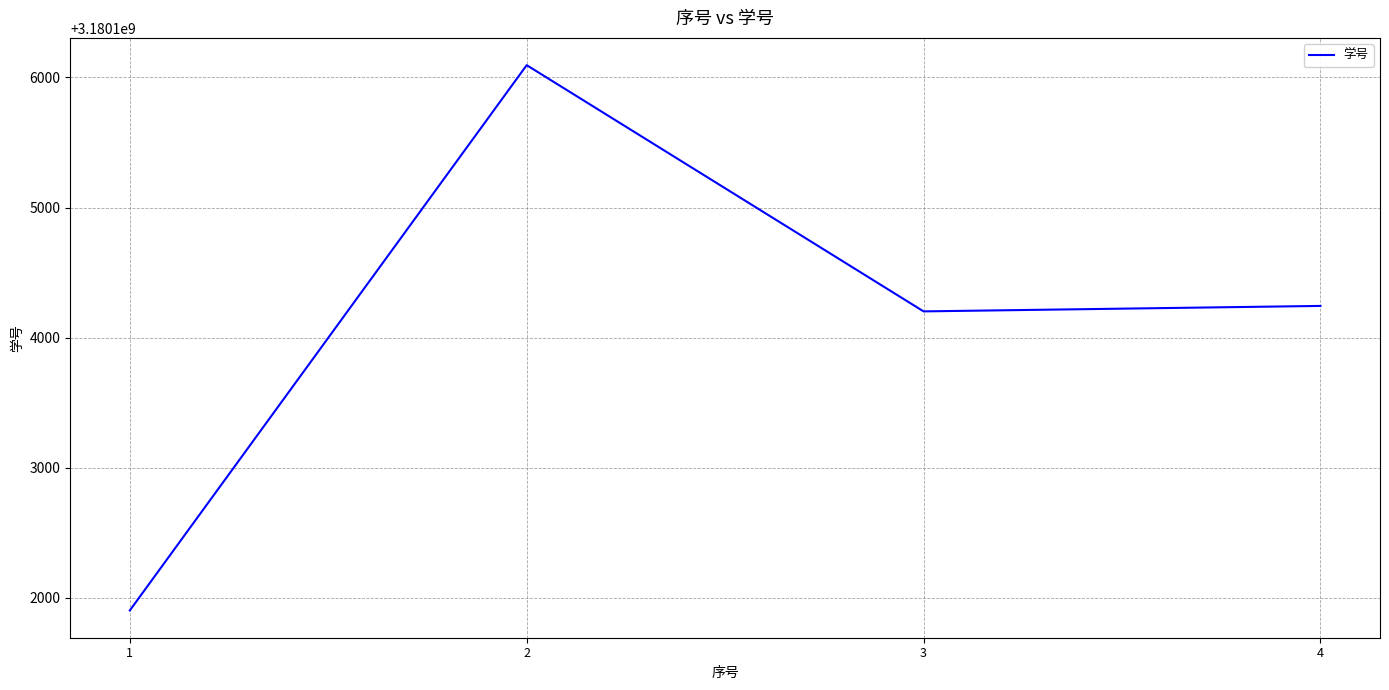

Reading right to left, transcribe all the data shown in this chart.

4=3180104244	3=3180104202	2=3180106094	1=3180101904